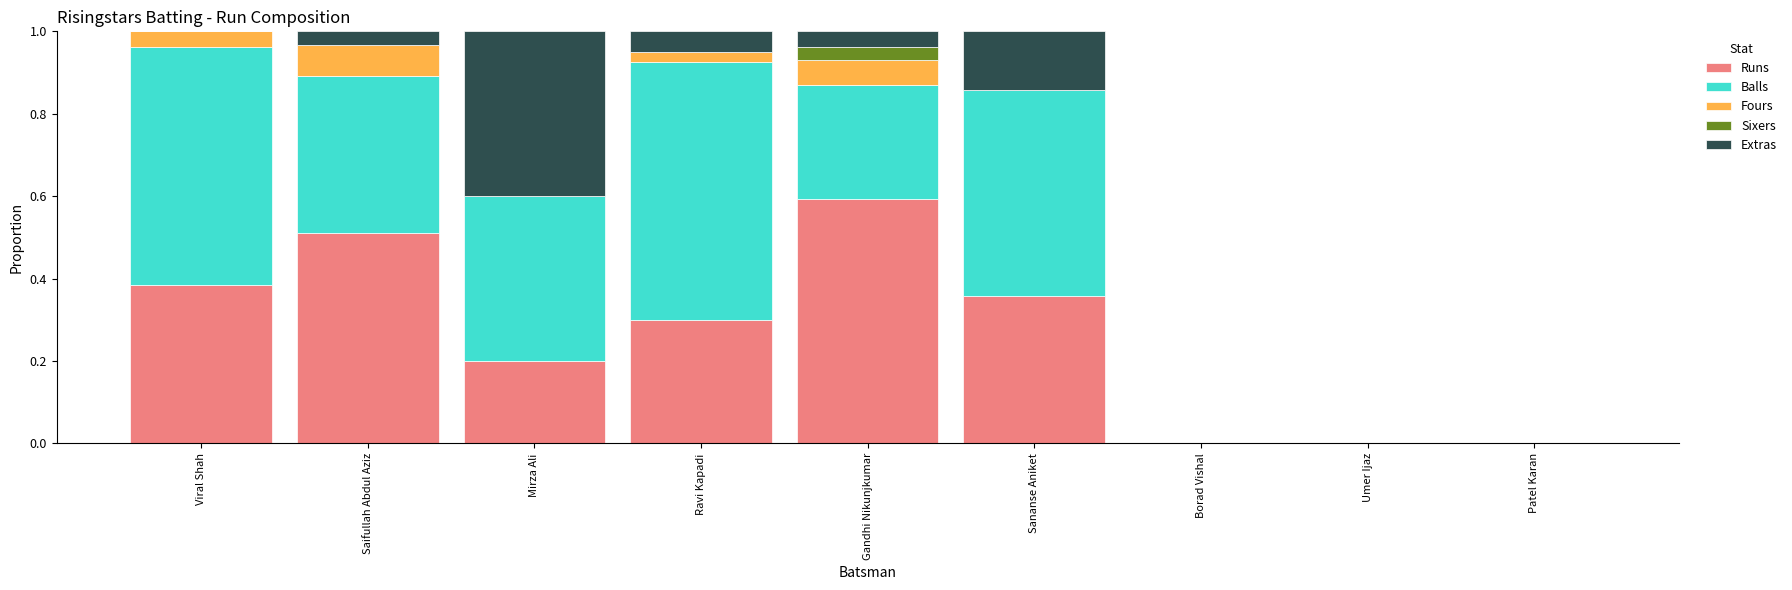

What is the total value across all series at Ravi Kapadi?

1.0